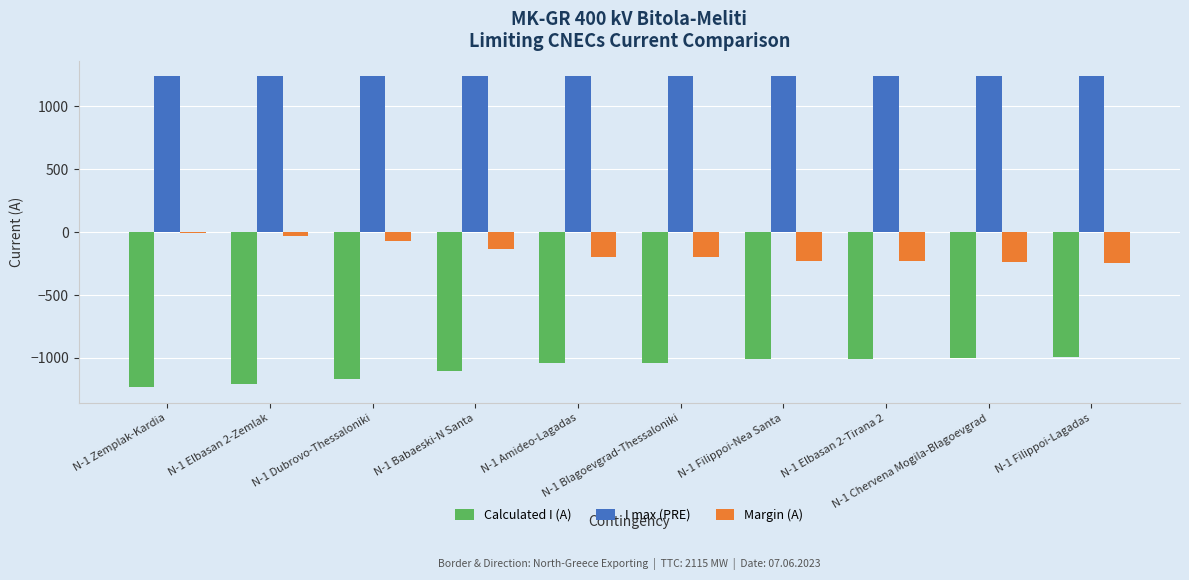

True or false: Margin (A) has a value of -230 at N-1 Filippoi-Nea Santa.

True